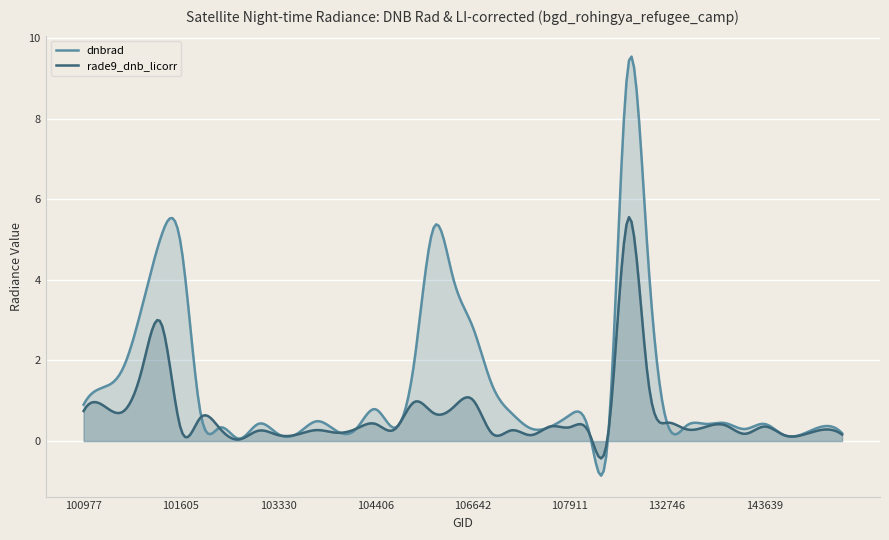

True or false: rade9_dnb_licorr has a value of 0.2 at 134585.

False